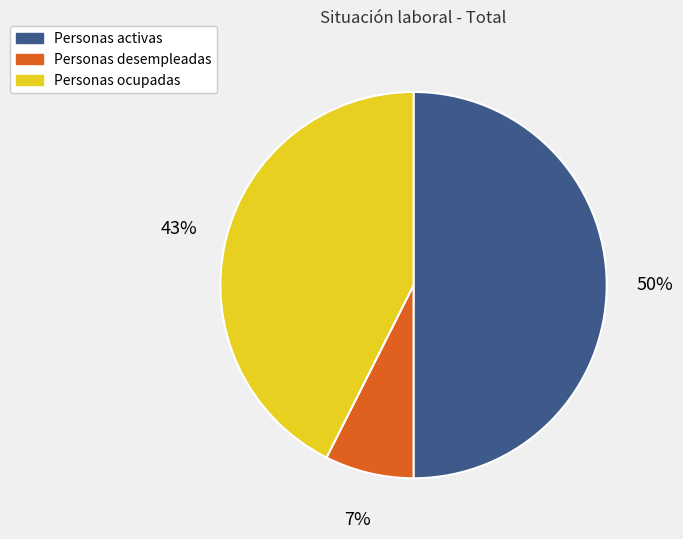

Does Personas desempleadas account for over 50% of the chart?

No